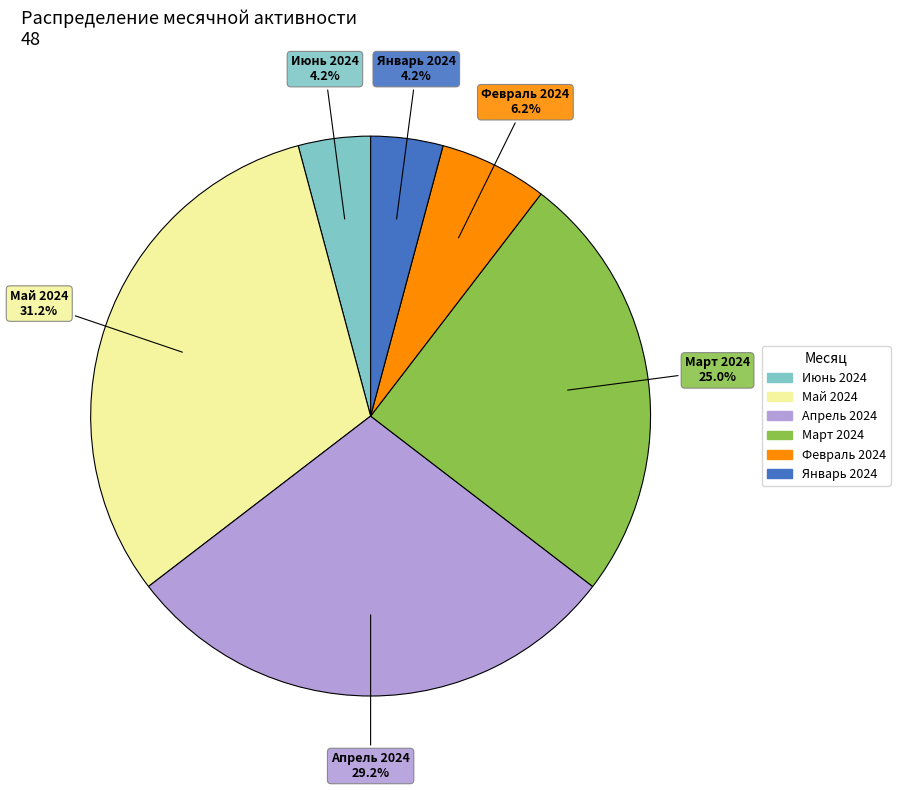

Is there any slice that represents more than half of the pie?

No